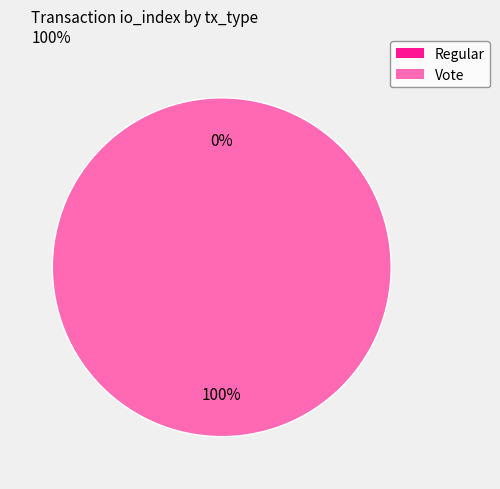

To the nearest percent, what is the difference between the largest and smallest slice percentages?

100%